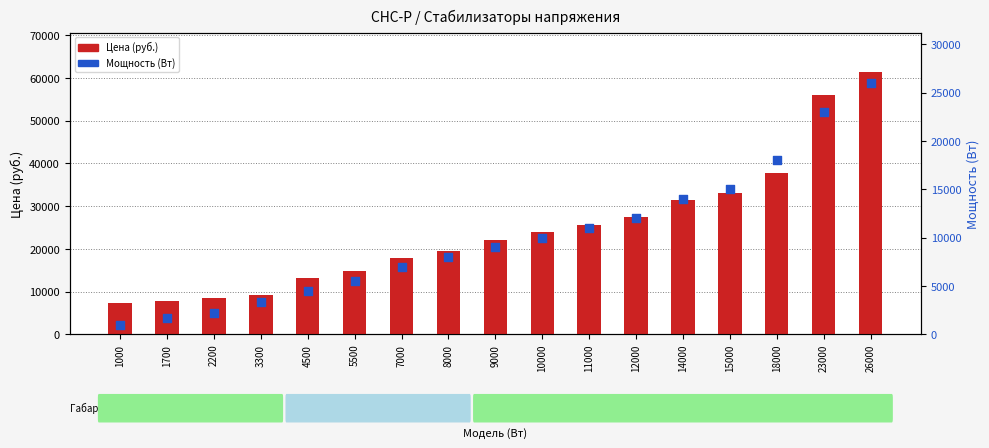

At how many categories does at least one series exceed 47074?

2